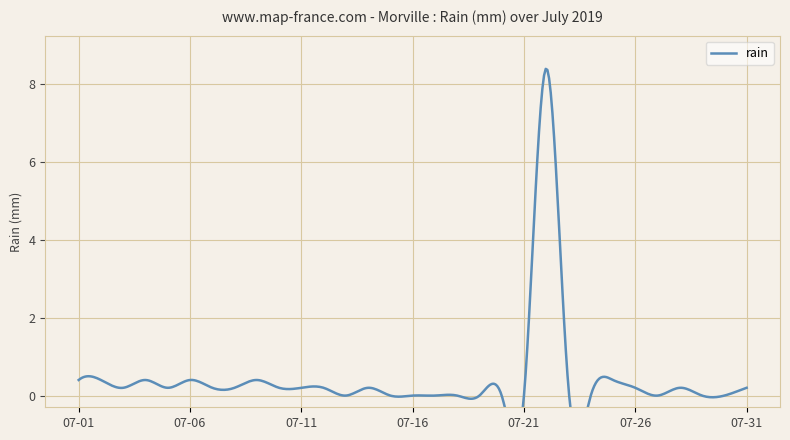

Reading left to right, transcribe all the data shown in this chart.

2019-07-01=0.4	2019-07-02=0.4	2019-07-03=0.2	2019-07-04=0.4	2019-07-05=0.2	2019-07-06=0.4	2019-07-07=0.2	2019-07-08=0.2	2019-07-09=0.4	2019-07-10=0.2	2019-07-11=0.2	2019-07-12=0.2	2019-07-13=0.0	2019-07-14=0.2	2019-07-15=0.0	2019-07-16=0.0	2019-07-17=0.0	2019-07-18=0.0	2019-07-19=0.0	2019-07-20=0.0	2019-07-21=0.0	2019-07-22=8.4	2019-07-23=0.2	2019-07-24=0.0	2019-07-25=0.4	2019-07-26=0.2	2019-07-27=0.0	2019-07-28=0.2	2019-07-29=0.0	2019-07-30=0.0	2019-07-31=0.2